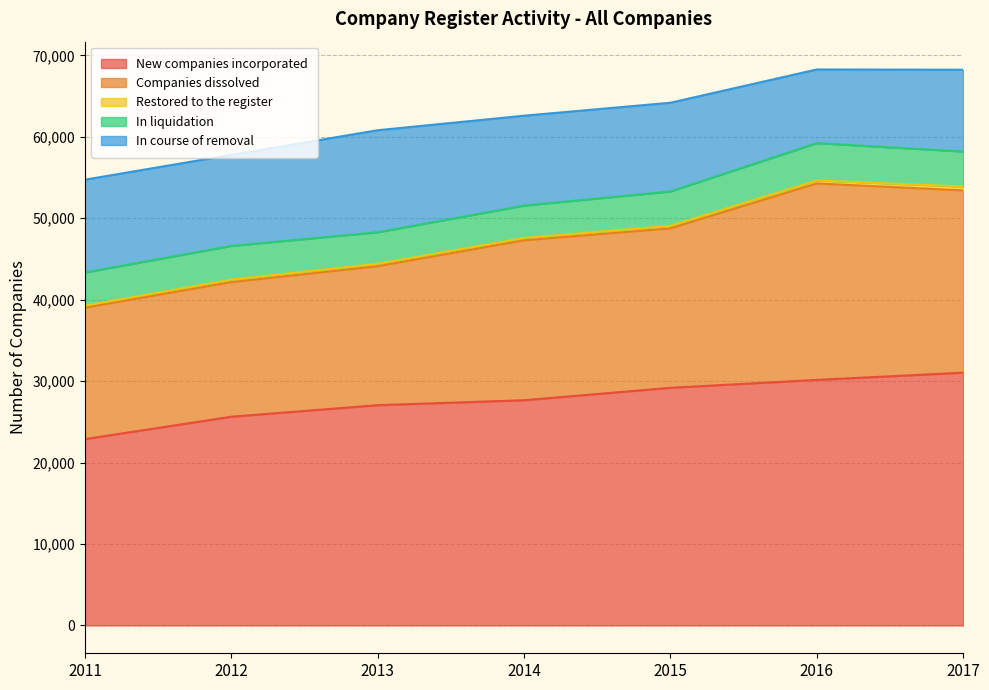

Which series changed the most between 2014 and 2017?

New companies incorporated